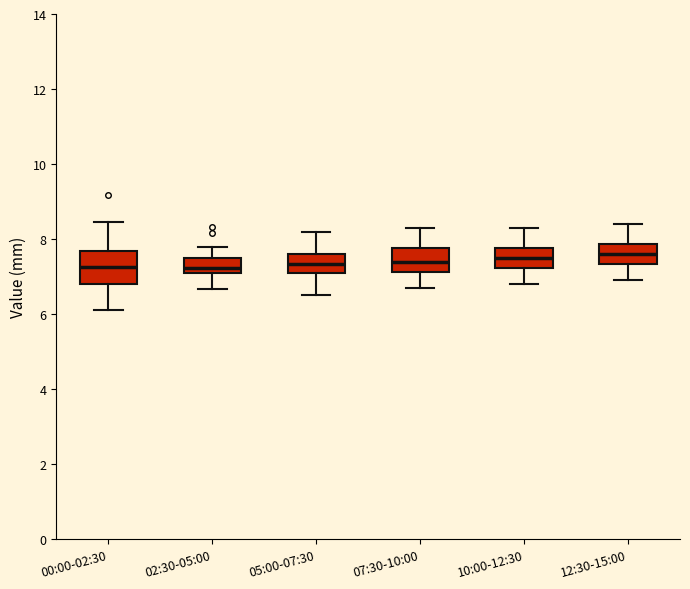

Comparing the boxes themselves (not the whiskers), which one is the tallest?

00:00-02:30